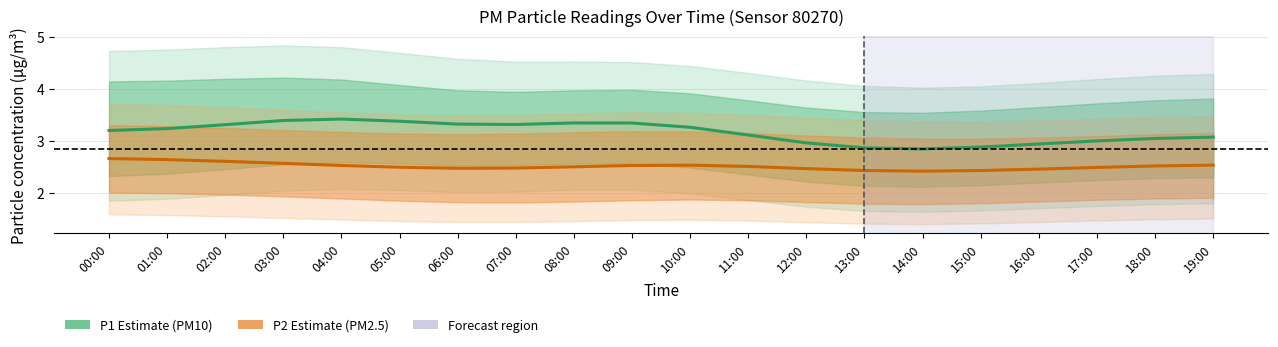

Reading right to left, transcribe all the data shown in this chart.

P1 (PM10): 19:00=3.1	18:00=3.1	17:00=3.0	16:00=2.9	15:00=2.9	14:00=2.9	13:00=2.9	12:00=3.0	11:00=3.1	10:00=3.3	09:00=3.3	08:00=3.4	07:00=3.3	06:00=3.3	05:00=3.4	04:00=3.4	03:00=3.4	02:00=3.3	01:00=3.2	00:00=3.2
P2 (PM2.5): 19:00=2.5	18:00=2.5	17:00=2.5	16:00=2.5	15:00=2.4	14:00=2.4	13:00=2.4	12:00=2.5	11:00=2.5	10:00=2.5	09:00=2.5	08:00=2.5	07:00=2.5	06:00=2.5	05:00=2.5	04:00=2.5	03:00=2.6	02:00=2.6	01:00=2.6	00:00=2.7